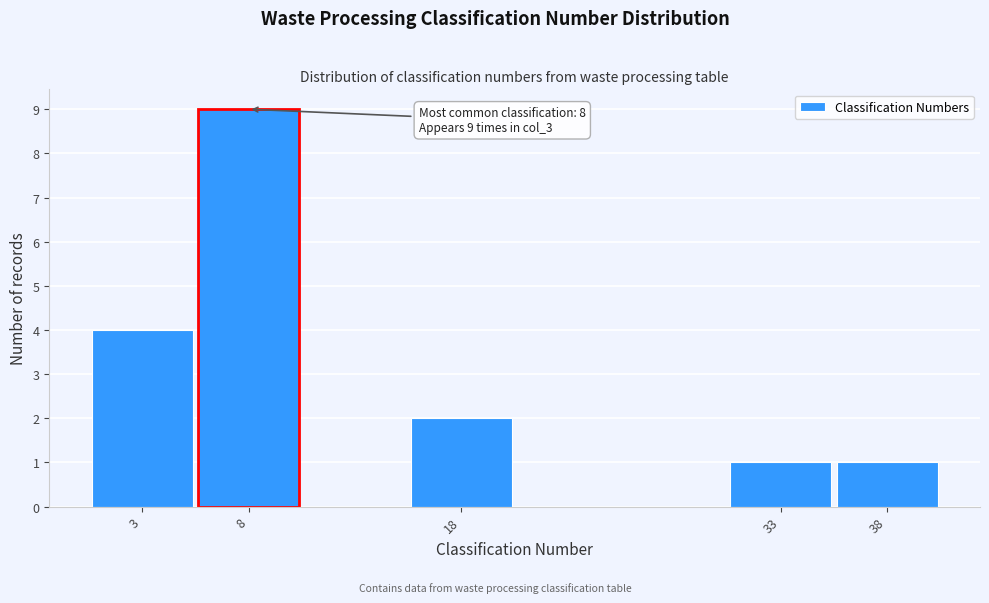

Over which range of the x-axis is the bar tallest?

5.5 to 10.5